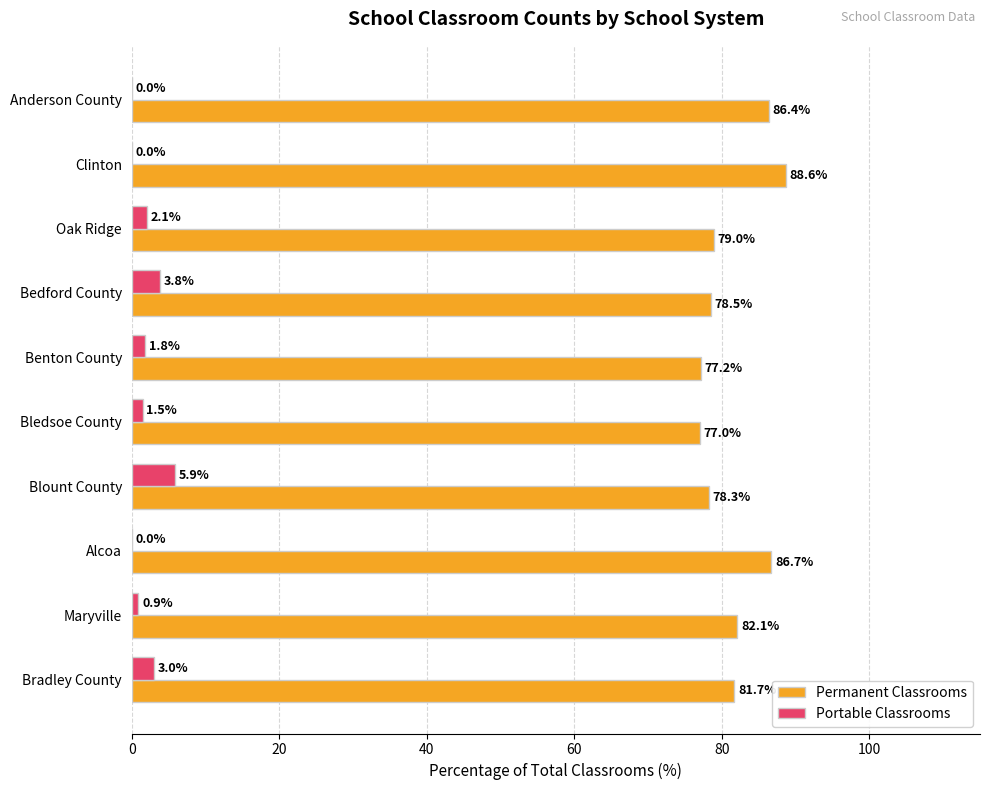

True or false: Portable Classrooms has a value of 5.9 at Blount County.

True